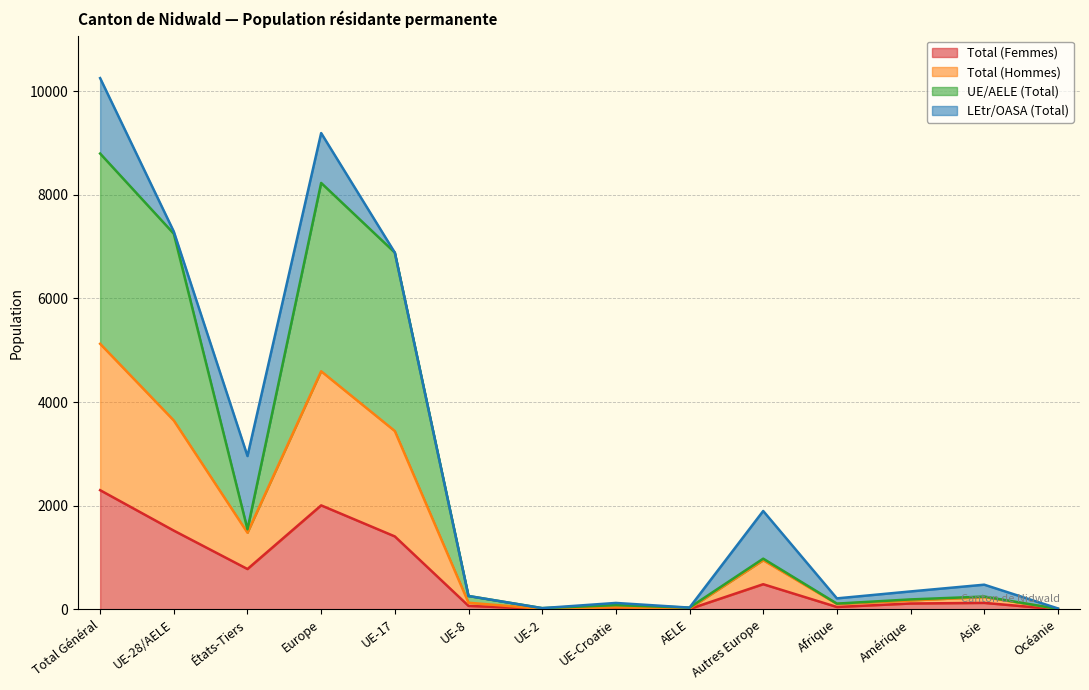

What is the maximum value for Total (Femmes)?

2301